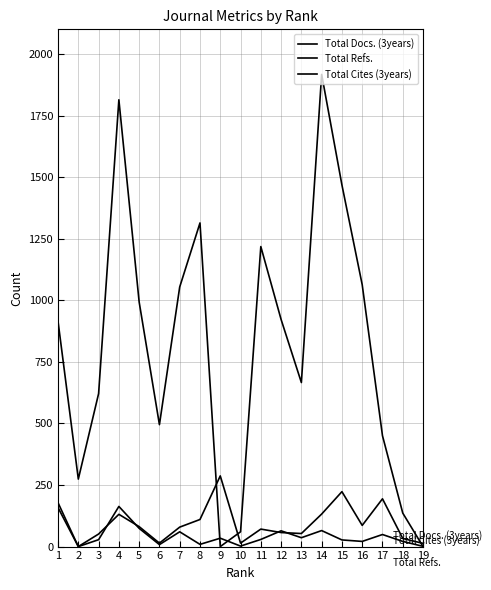

How many lines are shown in the chart?

3